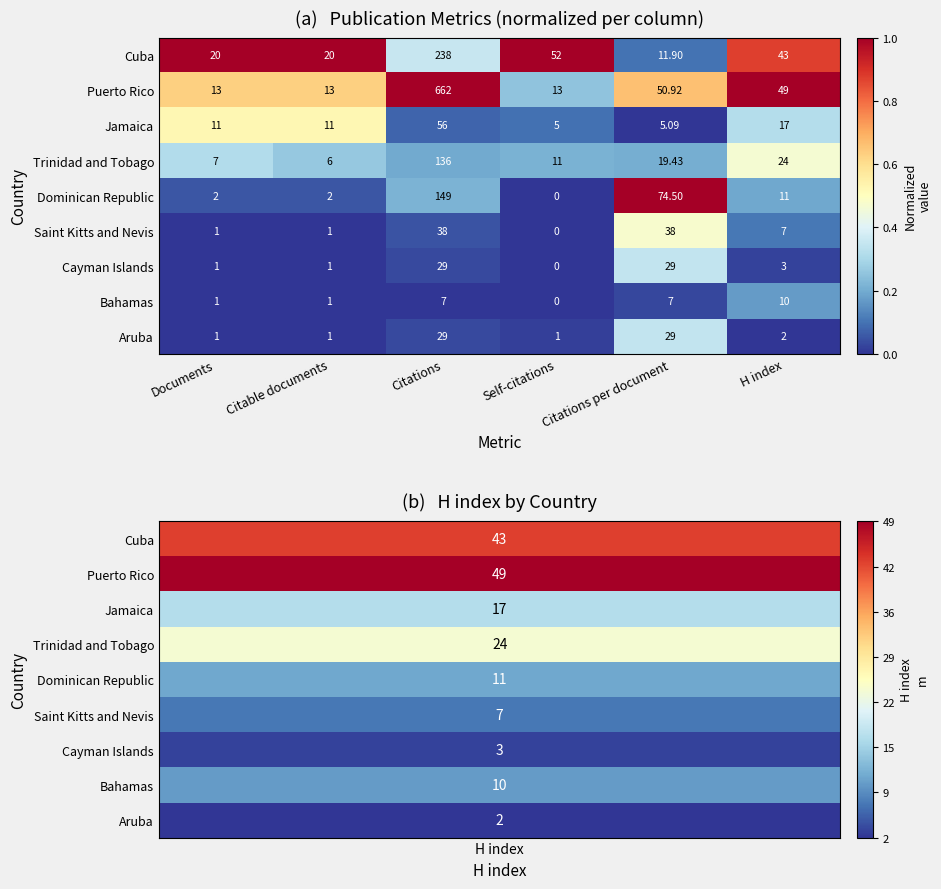

How many distinct data groups are displayed?

9